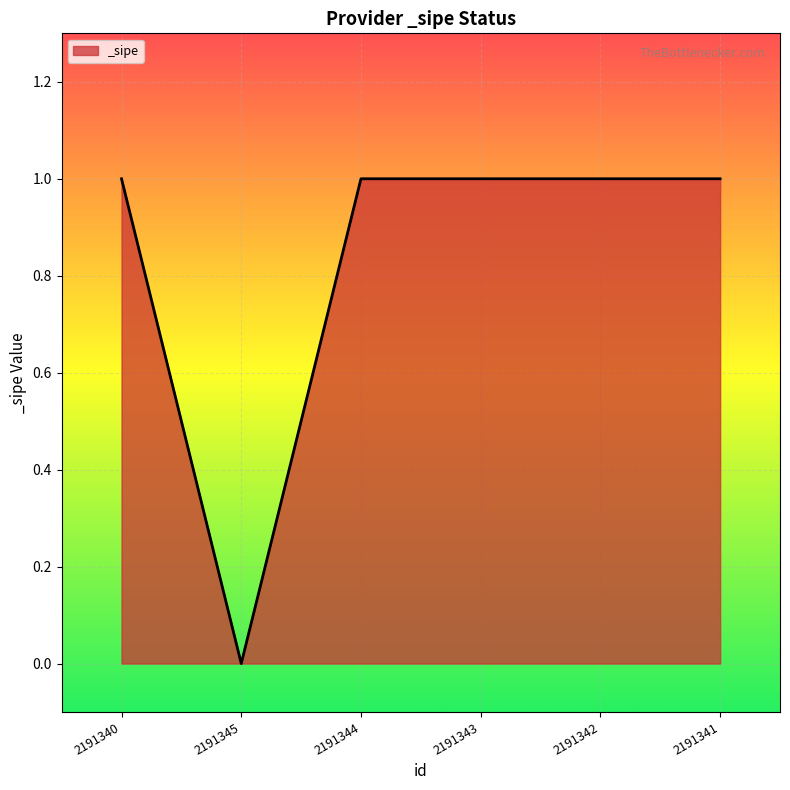

What is the difference between the values at 2191344 and 2191345?

1